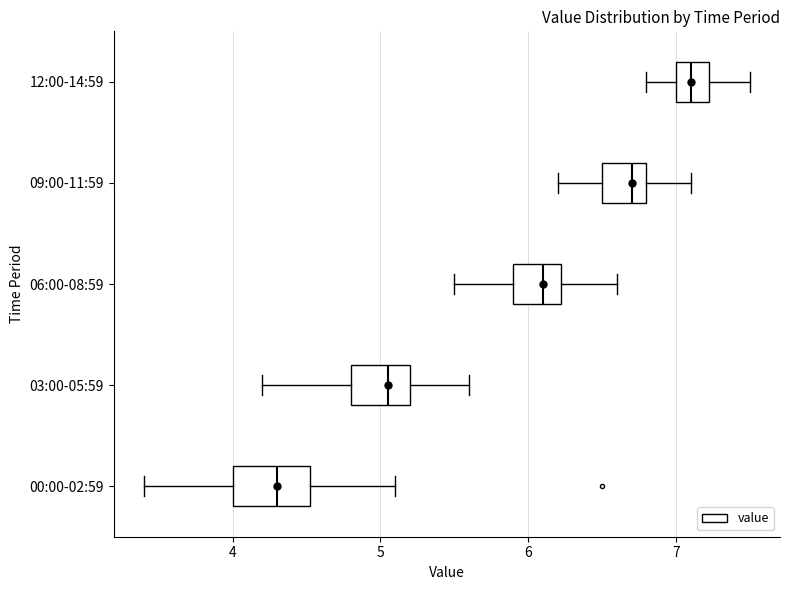

Which box's median line is the furthest to the right?

12:00-14:59